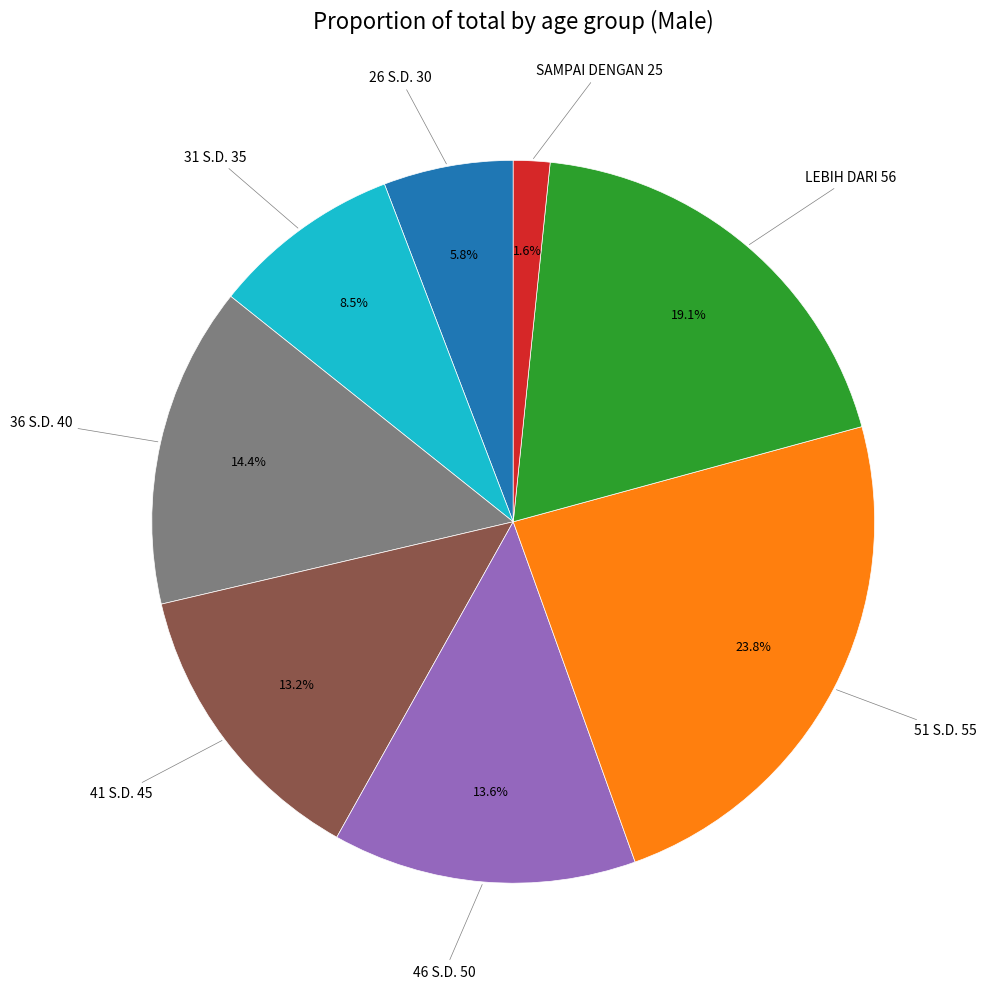

Which has a higher value, LEBIH DARI 56 or 31 S.D. 35?

LEBIH DARI 56